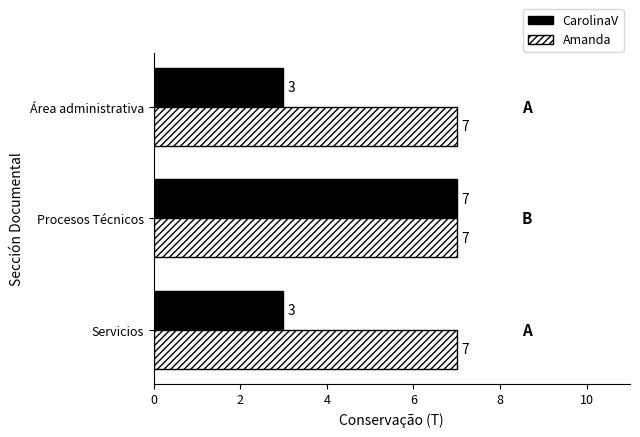

List the series in order of their overall mean, lowest first.

CarolinaV, Amanda